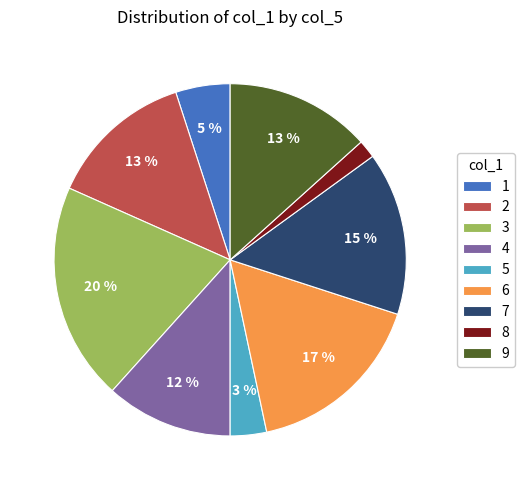

Does any single category account for the majority?

No